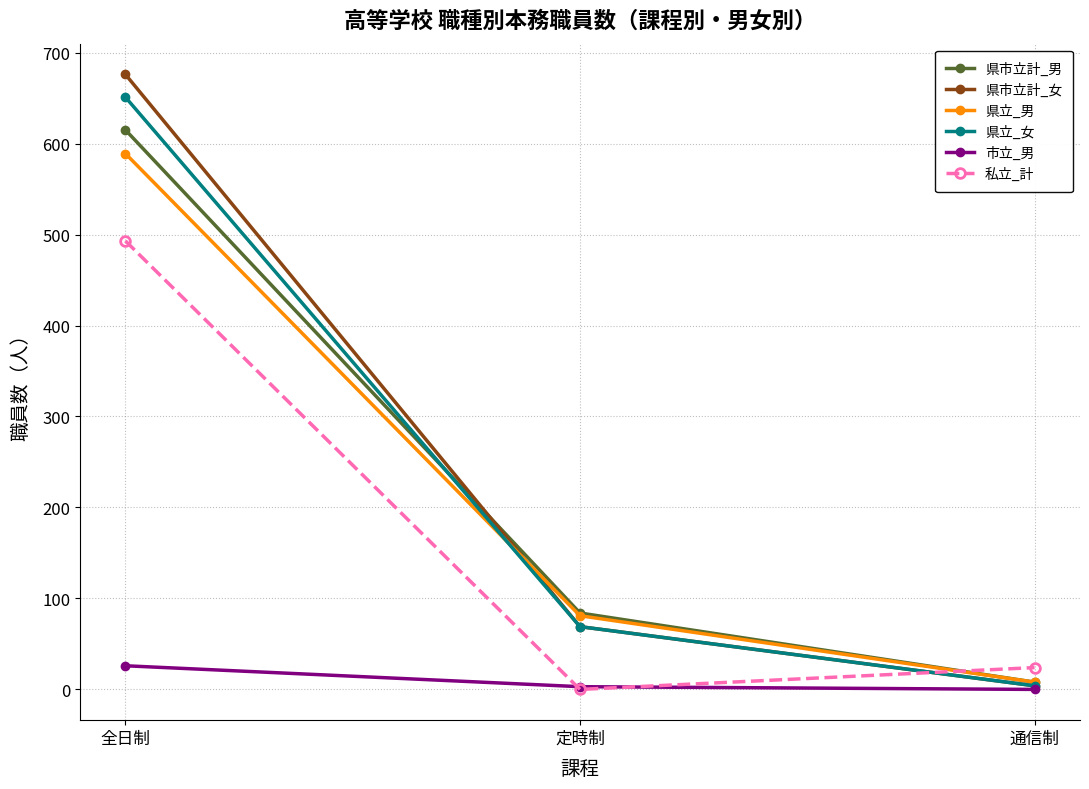

What is the total value across all series at 通信制?

48